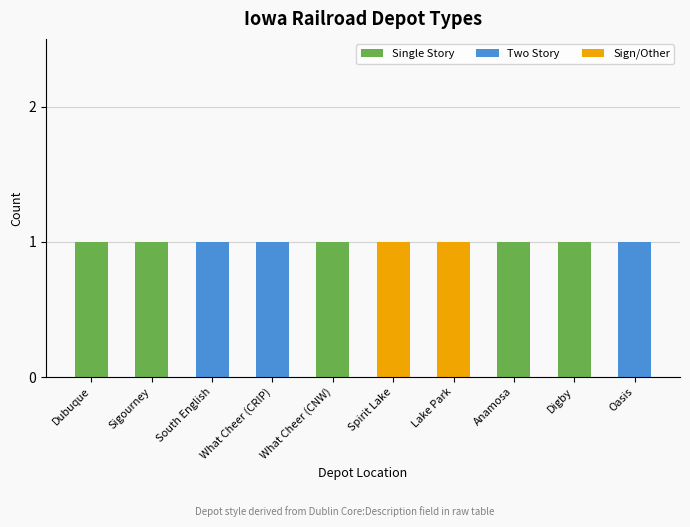

True or false: Single Story has a value of 1 at Dubuque.

True